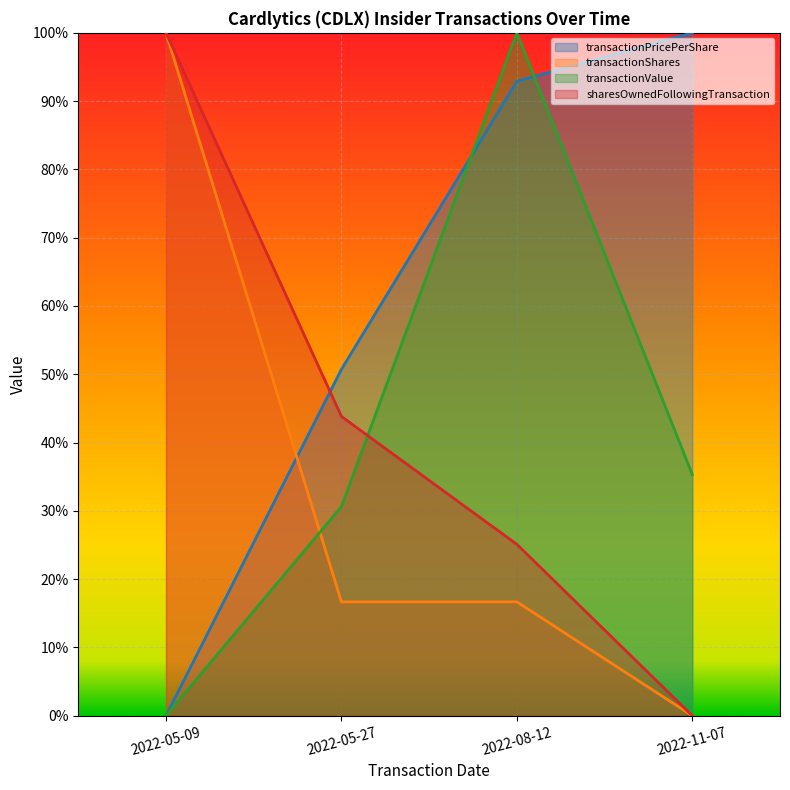

Reading left to right, what are all the values shown in this chart?

transactionPricePerShare: 0.0	0.5	0.9	1.0
transactionShares: 1.0	0.2	0.2	0.0
transactionValue: 0.0	0.3	1.0	0.4
sharesOwnedFollowingTransaction: 1.0	0.4	0.3	0.0